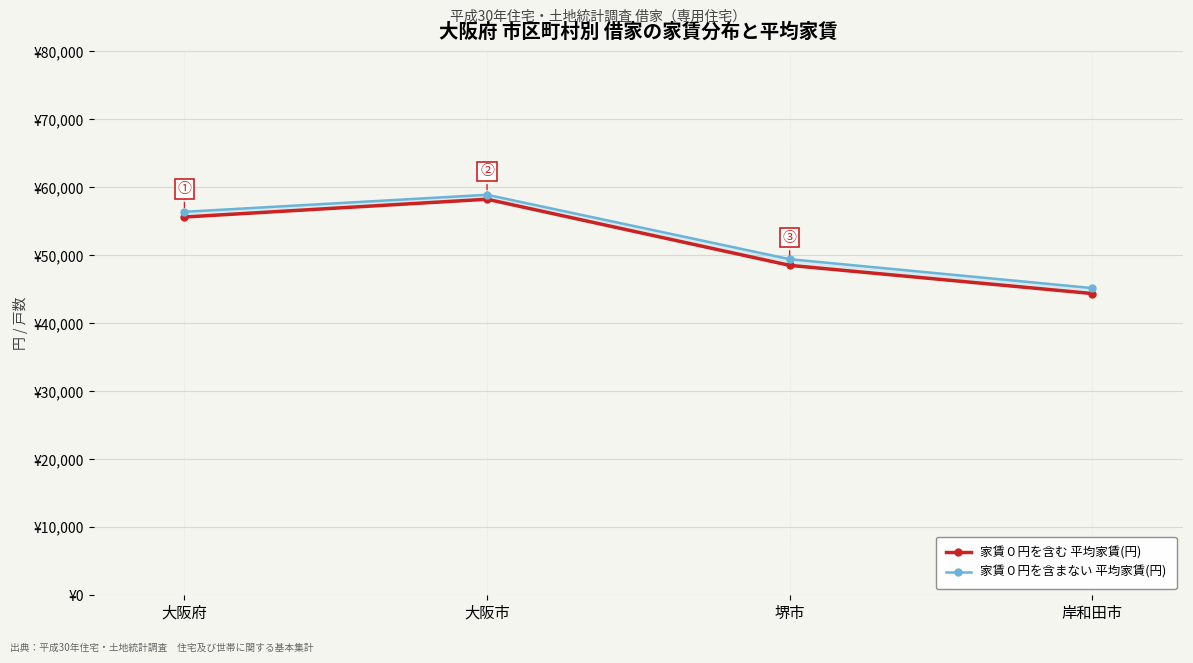

Does the chart display data point markers on the line(s)?

Yes